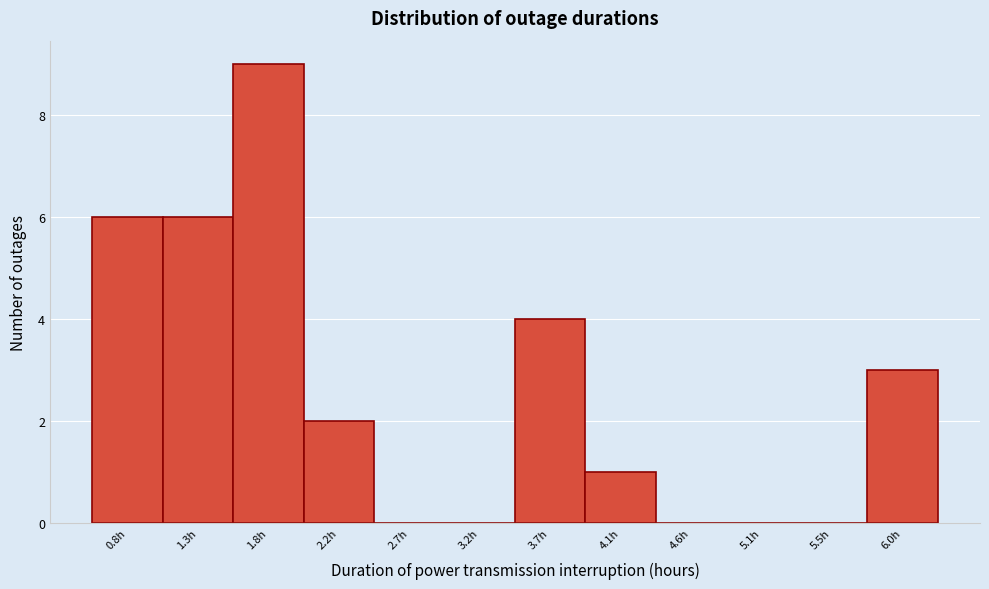

Reading left to right, list all the values displayed in this chart.

0.8h=6	1.3h=6	1.8h=9	2.2h=2	2.7h=0	3.2h=0	3.7h=4	4.1h=1	4.6h=0	5.1h=0	5.5h=0	6.0h=3